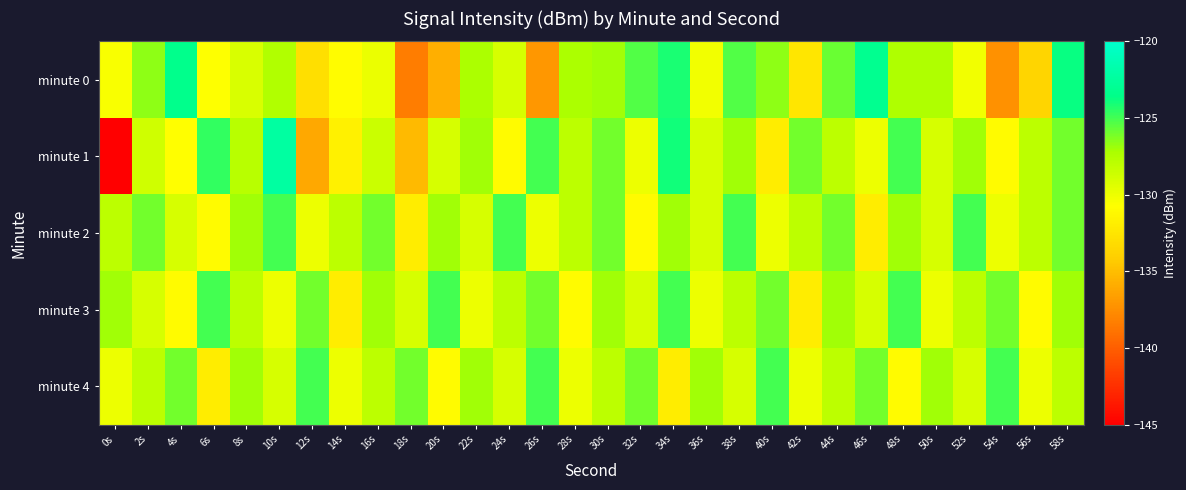

Reading left to right, list all the values displayed in this chart.

minute 0: 0s=-130.5	2s=-126.6	4s=-123.4	6s=-130.7	8s=-129.2	10s=-127.4	12s=-133.0	14s=-130.9	16s=-129.9	18s=-138.4	20s=-135.8	22s=-127.3	24s=-129.0	26s=-137.0	28s=-127.3	30s=-126.9	32s=-125.3	34s=-124.2	36s=-130.2	38s=-125.3	40s=-126.6	42s=-132.5	44s=-125.9	46s=-123.1	48s=-127.3	50s=-127.4	52s=-130.2	54s=-137.4	56s=-133.6	58s=-123.7
minute 1: 0s=-145.4	2s=-128.7	4s=-130.8	6s=-124.6	8s=-127.7	10s=-122.3	12s=-136.2	14s=-131.7	16s=-128.5	18s=-135.2	20s=-129.0	22s=-127.0	24s=-131.0	26s=-125.0	28s=-128.0	30s=-126.0	32s=-130.0	34s=-124.0	36s=-129.0	38s=-127.0	40s=-132.0	42s=-126.0	44s=-128.0	46s=-130.0	48s=-125.0	50s=-129.0	52s=-127.0	54s=-131.0	56s=-128.0	58s=-126.0
minute 2: 0s=-128.0	2s=-126.0	4s=-129.0	6s=-131.0	8s=-127.0	10s=-125.0	12s=-130.0	14s=-128.0	16s=-126.0	18s=-132.0	20s=-127.0	22s=-129.0	24s=-125.0	26s=-130.0	28s=-128.0	30s=-126.0	32s=-131.0	34s=-127.0	36s=-129.0	38s=-125.0	40s=-130.0	42s=-128.0	44s=-126.0	46s=-132.0	48s=-127.0	50s=-129.0	52s=-125.0	54s=-130.0	56s=-128.0	58s=-126.0
minute 3: 0s=-127.0	2s=-129.0	4s=-131.0	6s=-125.0	8s=-128.0	10s=-130.0	12s=-126.0	14s=-132.0	16s=-127.0	18s=-129.0	20s=-125.0	22s=-130.0	24s=-128.0	26s=-126.0	28s=-131.0	30s=-127.0	32s=-129.0	34s=-125.0	36s=-130.0	38s=-128.0	40s=-126.0	42s=-132.0	44s=-127.0	46s=-129.0	48s=-125.0	50s=-130.0	52s=-128.0	54s=-126.0	56s=-131.0	58s=-127.0
minute 4: 0s=-130.0	2s=-128.0	4s=-126.0	6s=-132.0	8s=-127.0	10s=-129.0	12s=-125.0	14s=-130.0	16s=-128.0	18s=-126.0	20s=-131.0	22s=-127.0	24s=-129.0	26s=-125.0	28s=-130.0	30s=-128.0	32s=-126.0	34s=-132.0	36s=-127.0	38s=-129.0	40s=-125.0	42s=-130.0	44s=-128.0	46s=-126.0	48s=-131.0	50s=-127.0	52s=-129.0	54s=-125.0	56s=-130.0	58s=-128.0